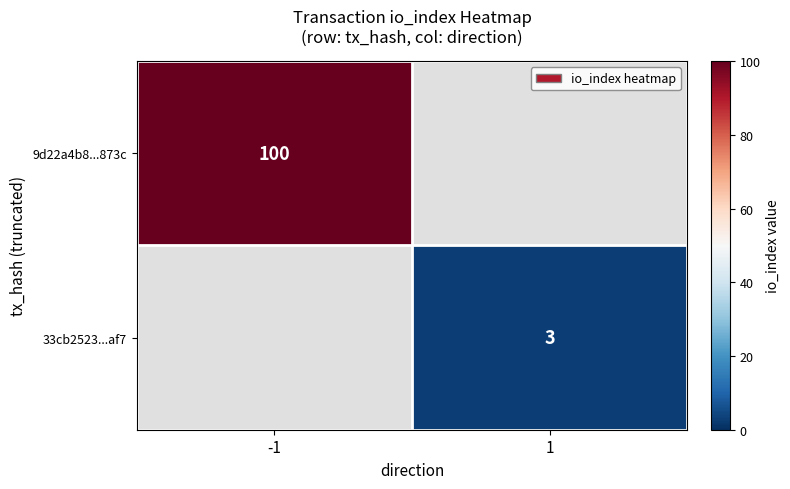

Is the value of 33cb2523...af7 at 1 greater than the value of 9d22a4b8...873c at -1?

No